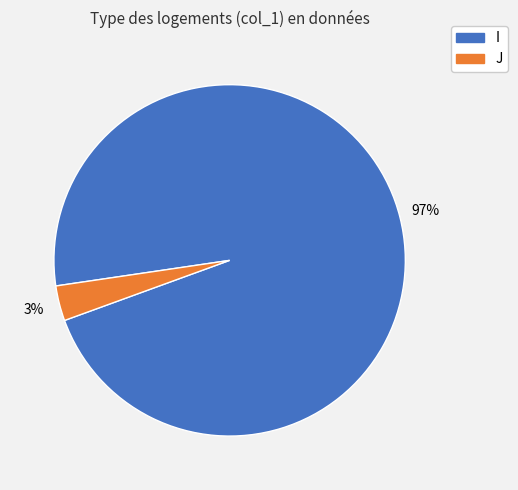

Is I the majority of the pie?

Yes